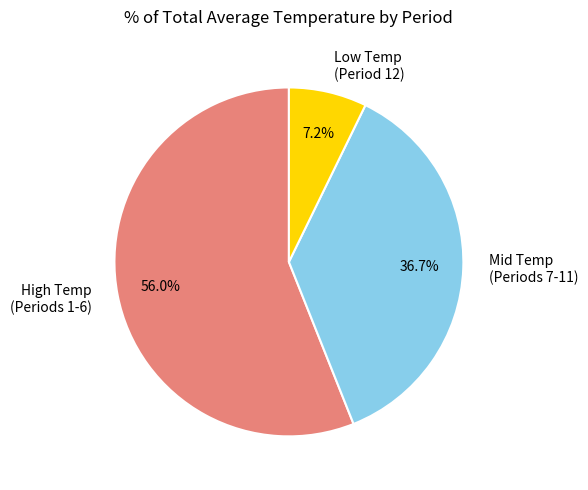

What is the smallest slice in the pie chart?

Low Temp (Period 12)